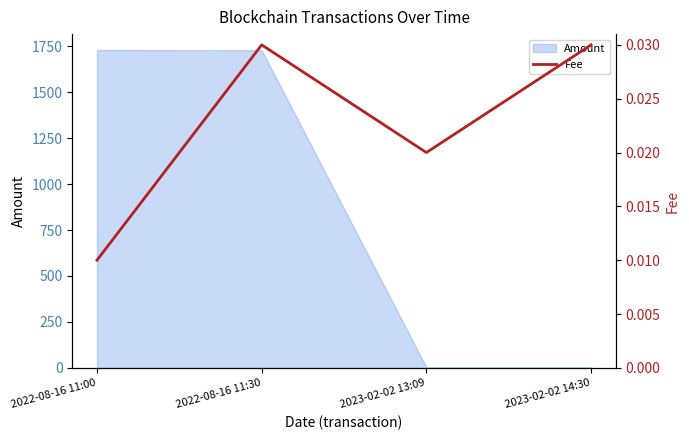

True or false: the data shows 0.0 at 2023-02-02 14:30.

False